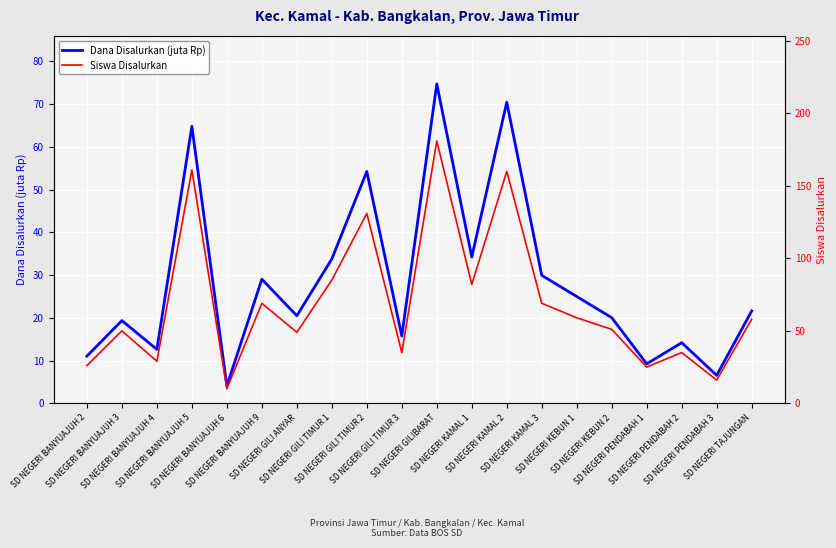

True or false: Siswa Disalurkan and Dana Disalurkan (juta Rp) cross at least once.

False